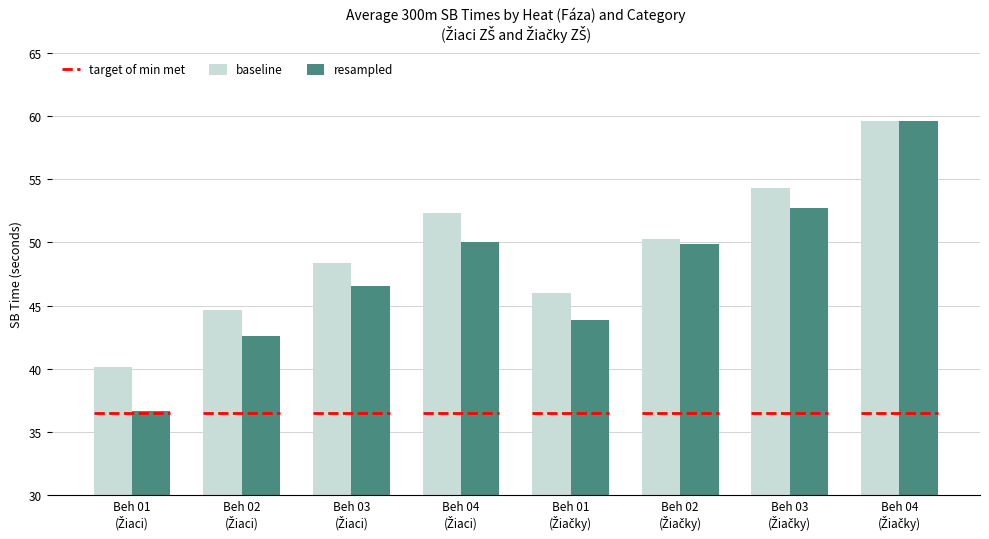

Which series has the largest total across all categories?

baseline